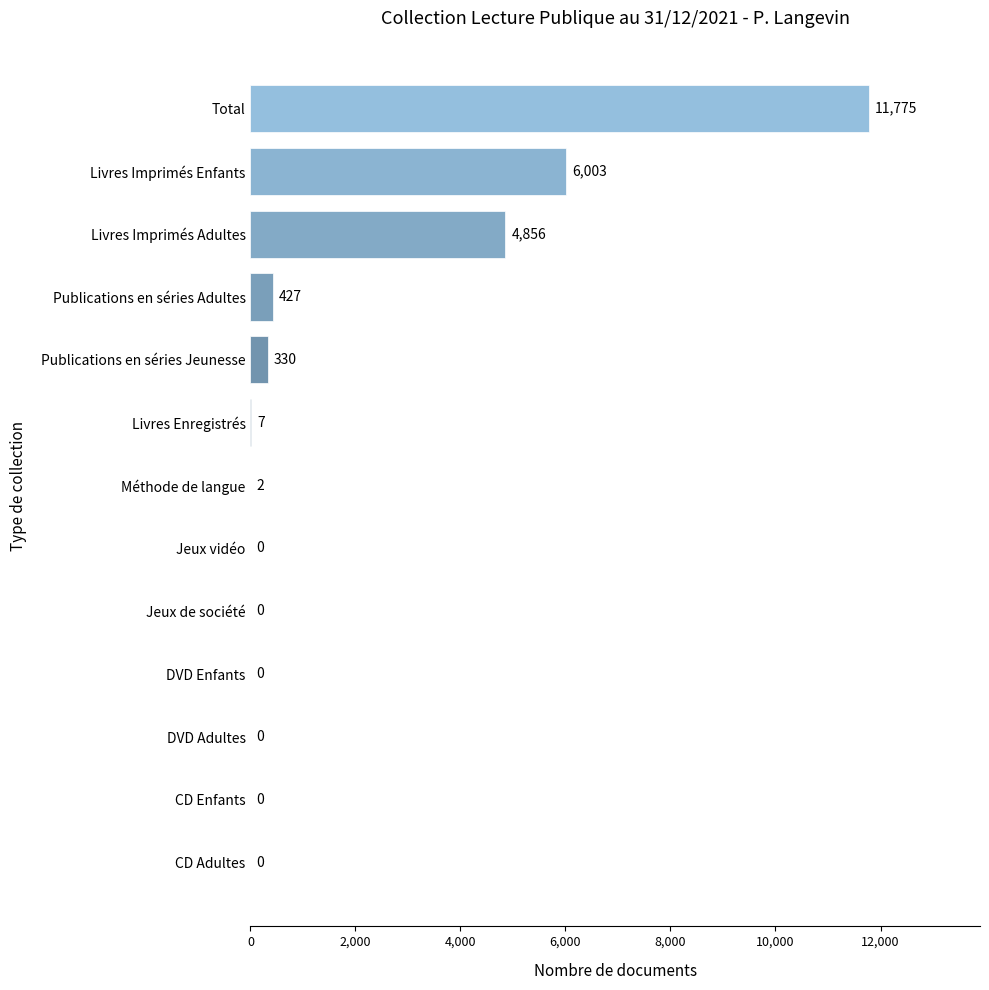

What is the approximate value at Livres Imprimés Adultes, to the nearest 10?

4860